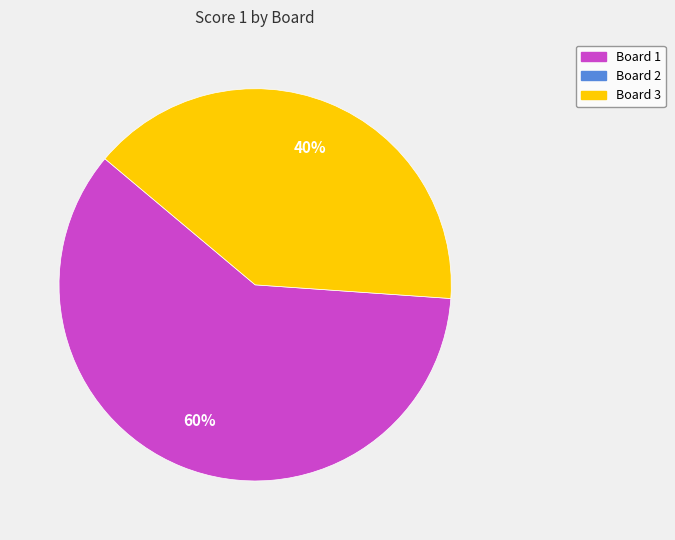

Is there any slice that represents more than half of the pie?

Yes